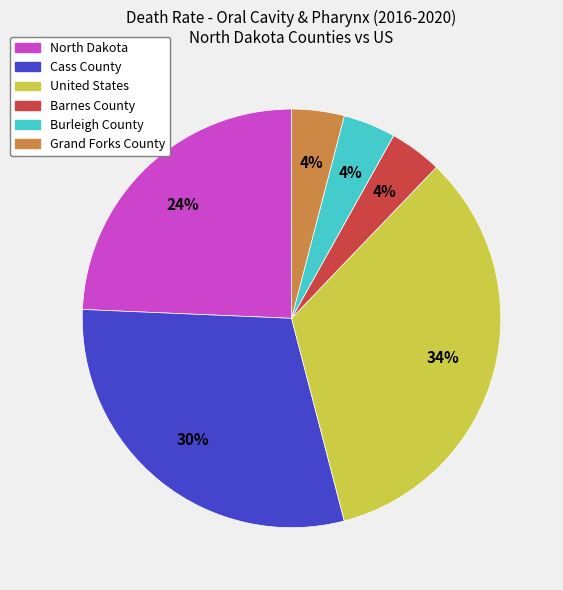

Combined, do United States and Barnes County account for over 50%?

No